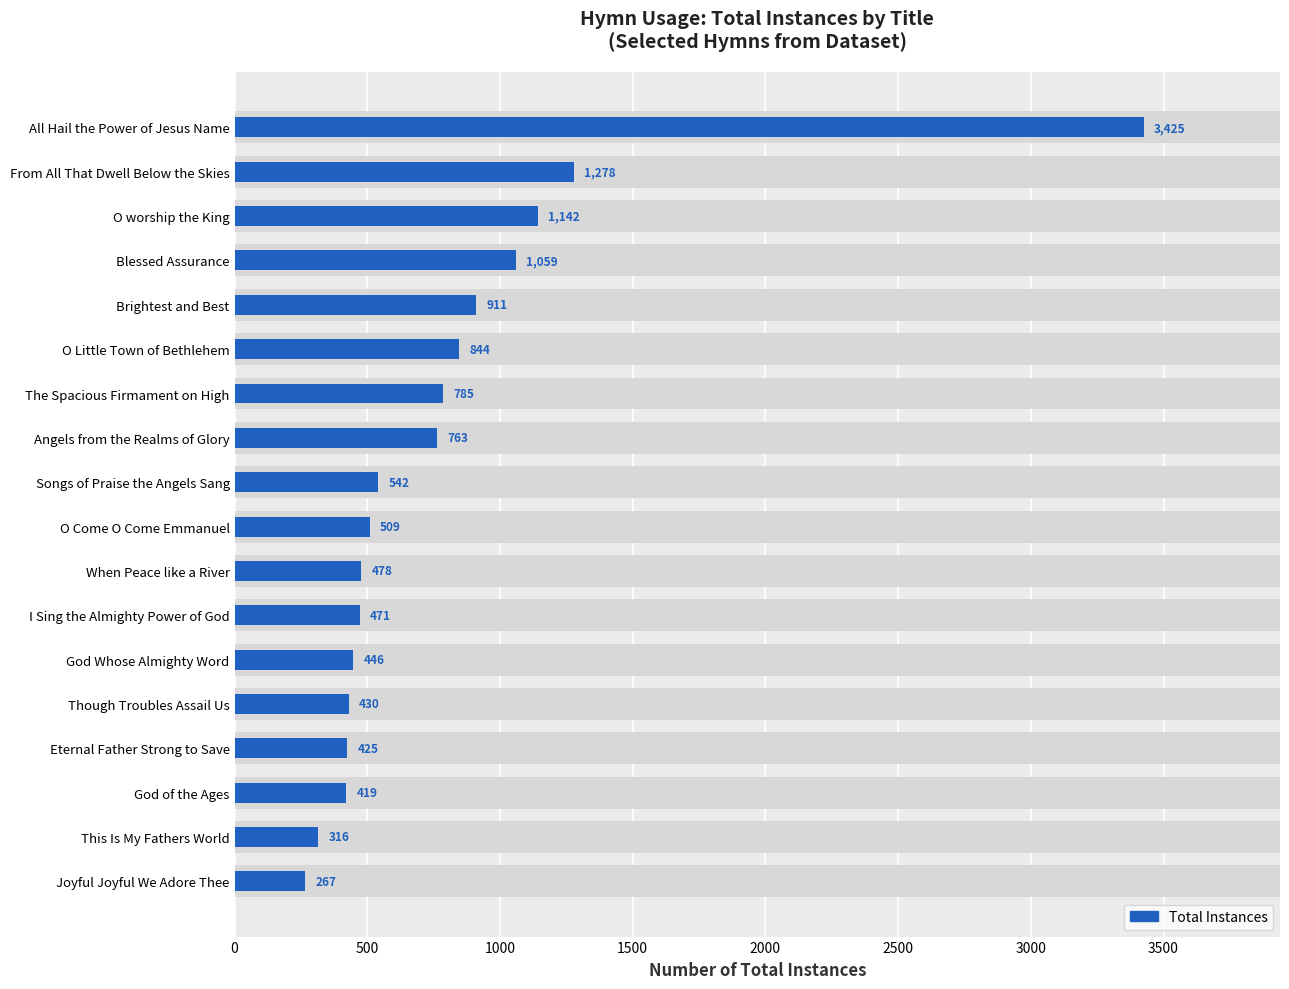

What is the difference between the second highest and second lowest values?

962